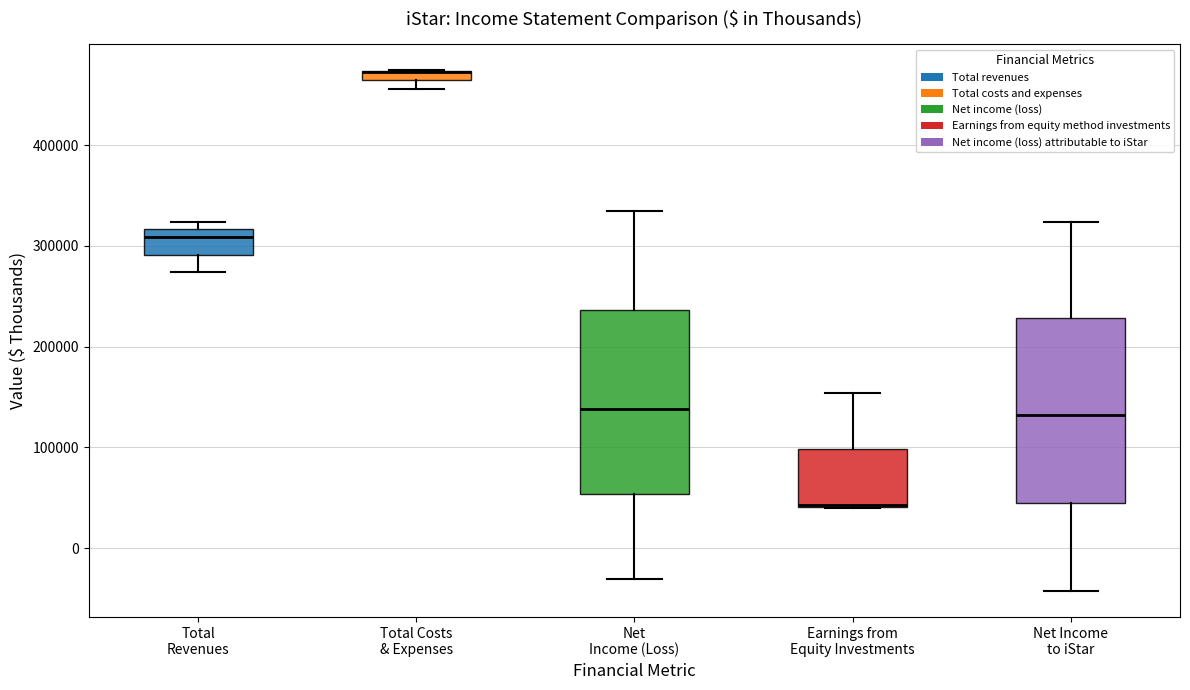

Where is the upper edge of the box for Net Income to iStar on the y-axis? The values are not printed on the chart, so give them approximately, as read against the axis.

230000